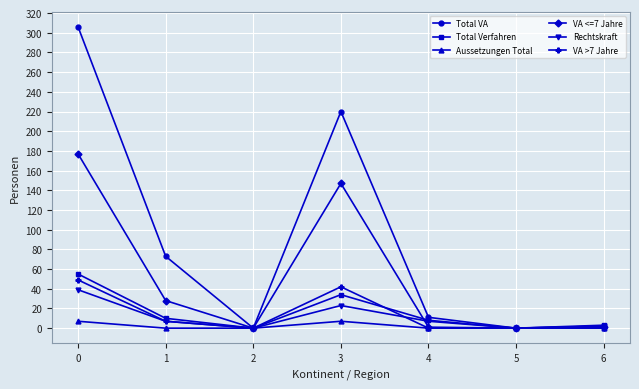

At which category does VA <=7 Jahre reach its first local peak?

3